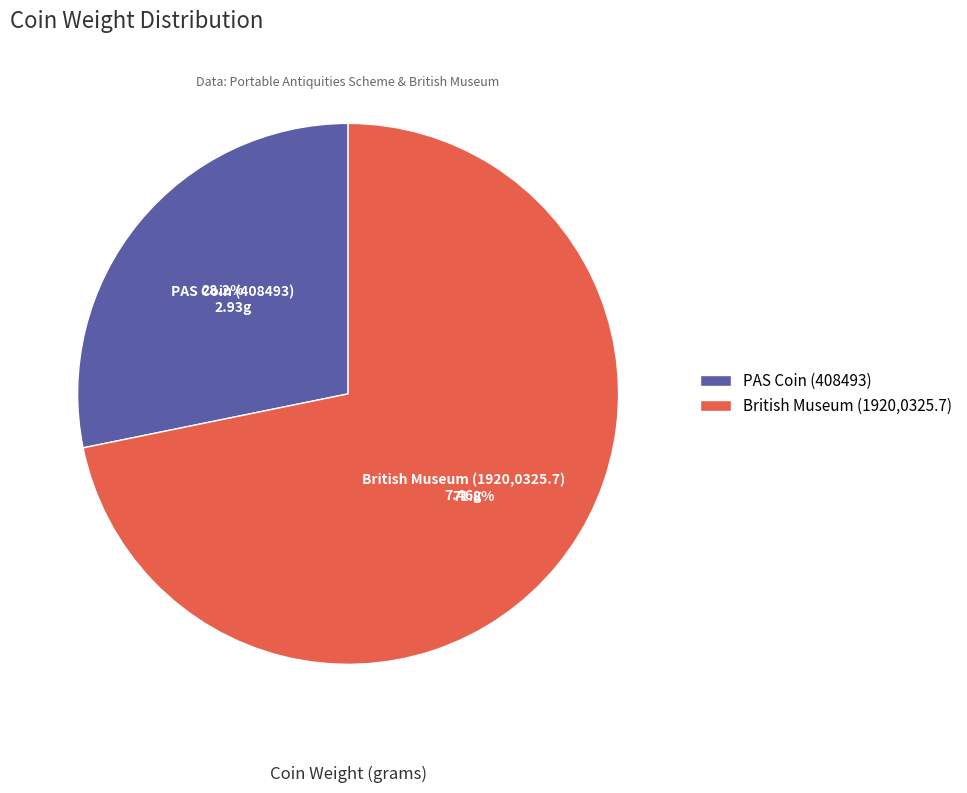

Does PAS Coin (408493) represent more than half of the total?

No